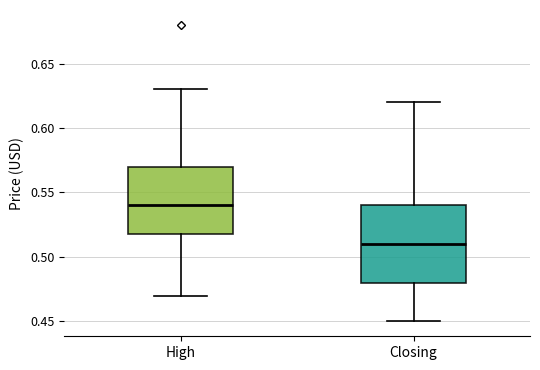

Comparing the boxes themselves (not the whiskers), which one is the tallest?

Closing